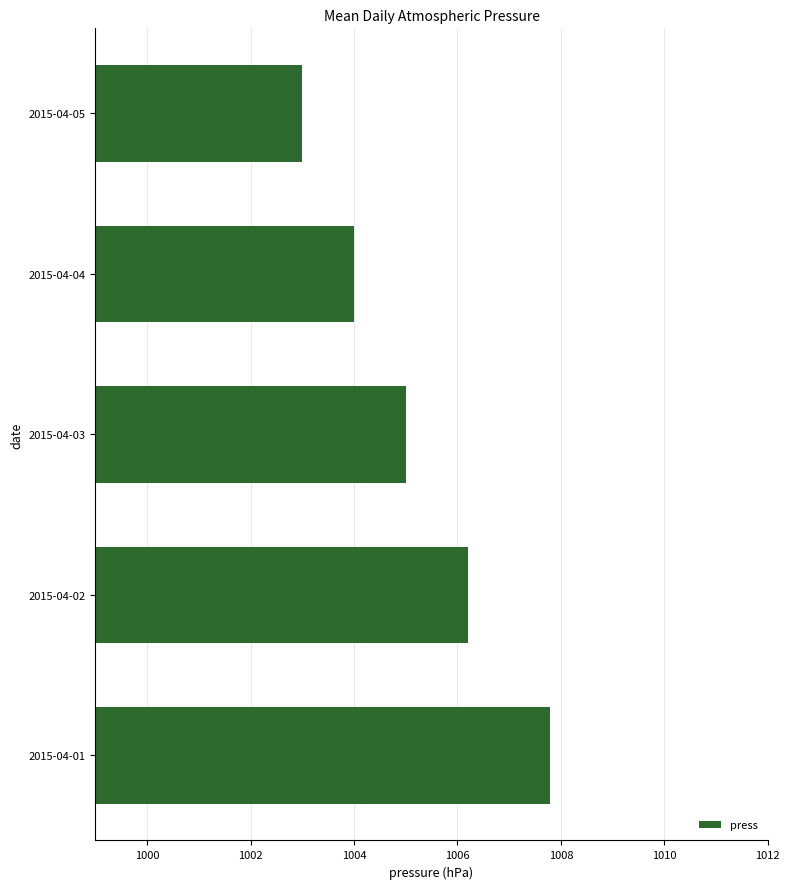

What is the ratio of the value at 2015-04-05 to the value at 2015-04-04?

1.0